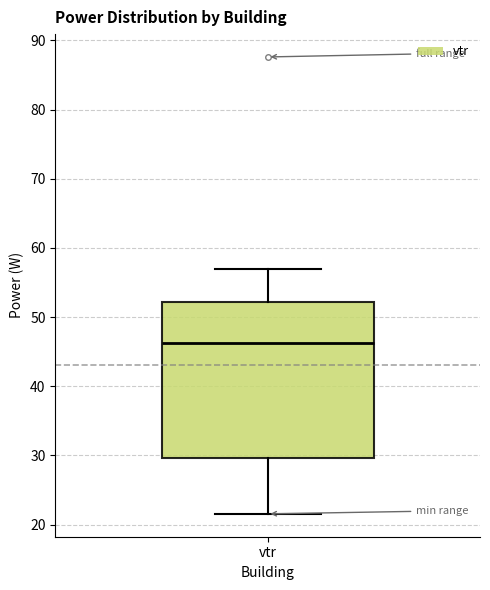

Read this box plot against the y-axis: the position of the median line, the range covered by the box, and the ends of both whiskers. The values are not printed on the chart, so give them approximately, as read against the axis.

median 46, box 30 to 52, whiskers 22 to 57